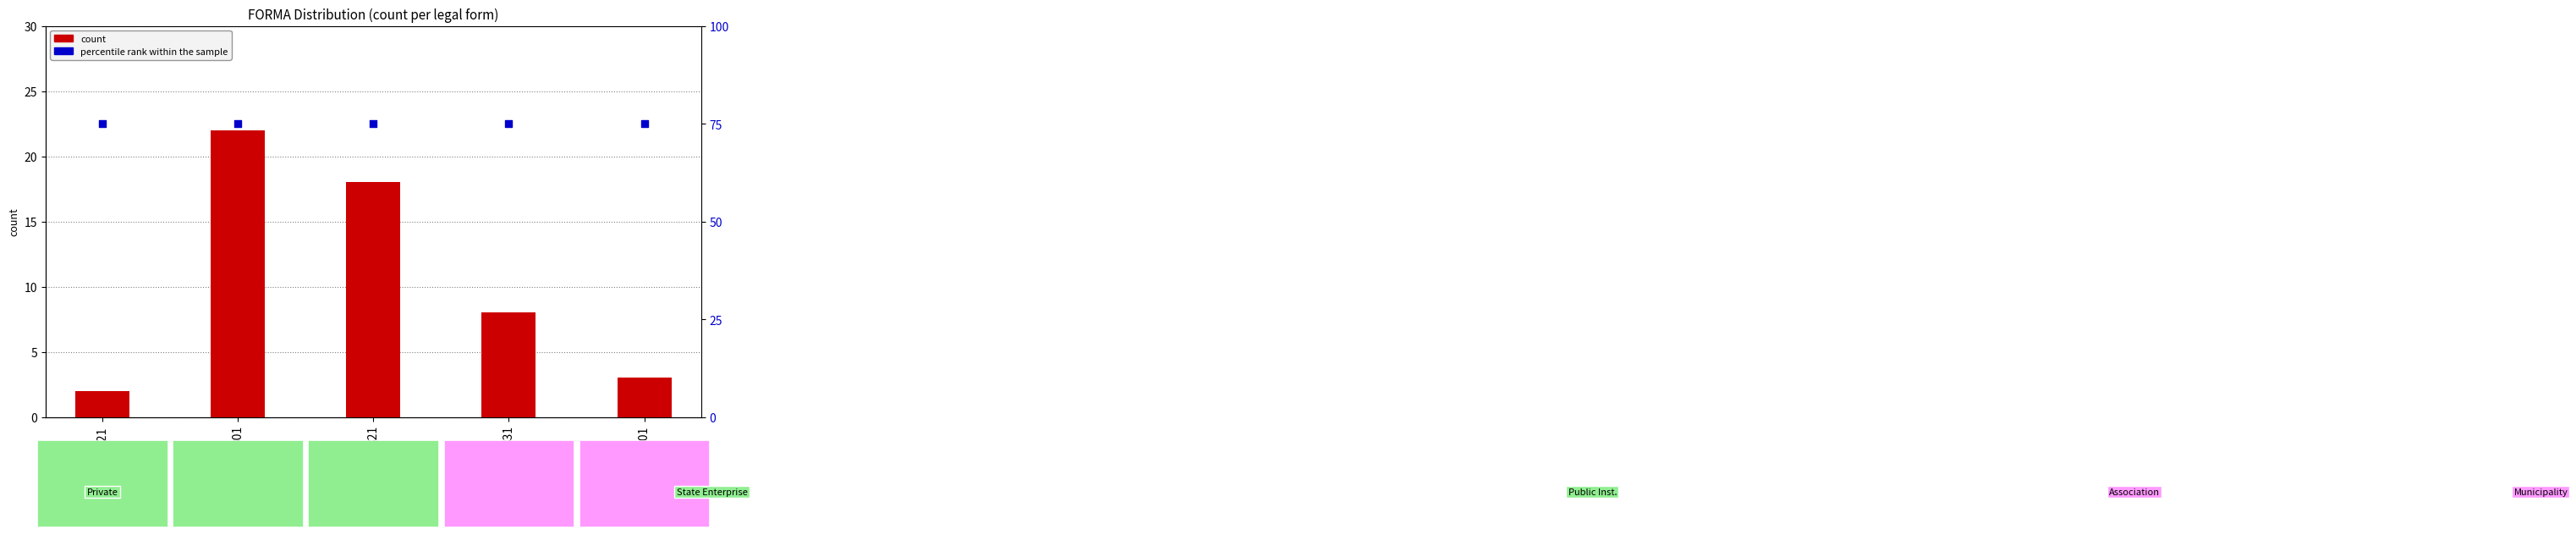

At which category is the sum across all series the highest?

301